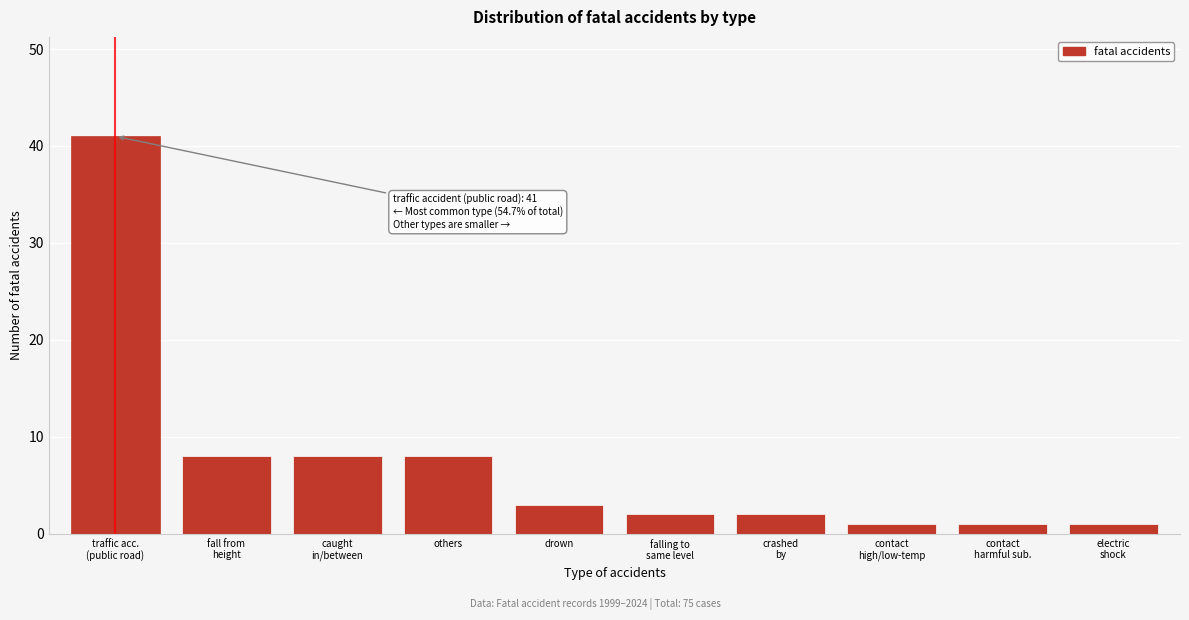

Reading right to left, transcribe all the data shown in this chart.

1	1	1	2	2	3	8	8	8	41